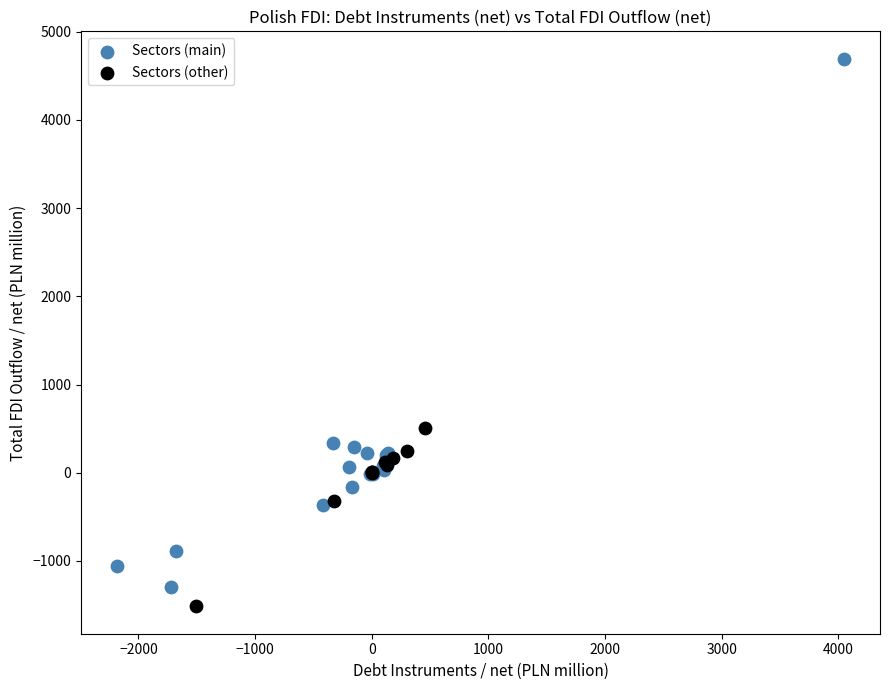

Which series has the largest Y range (max minus min)?

Sectors (main)